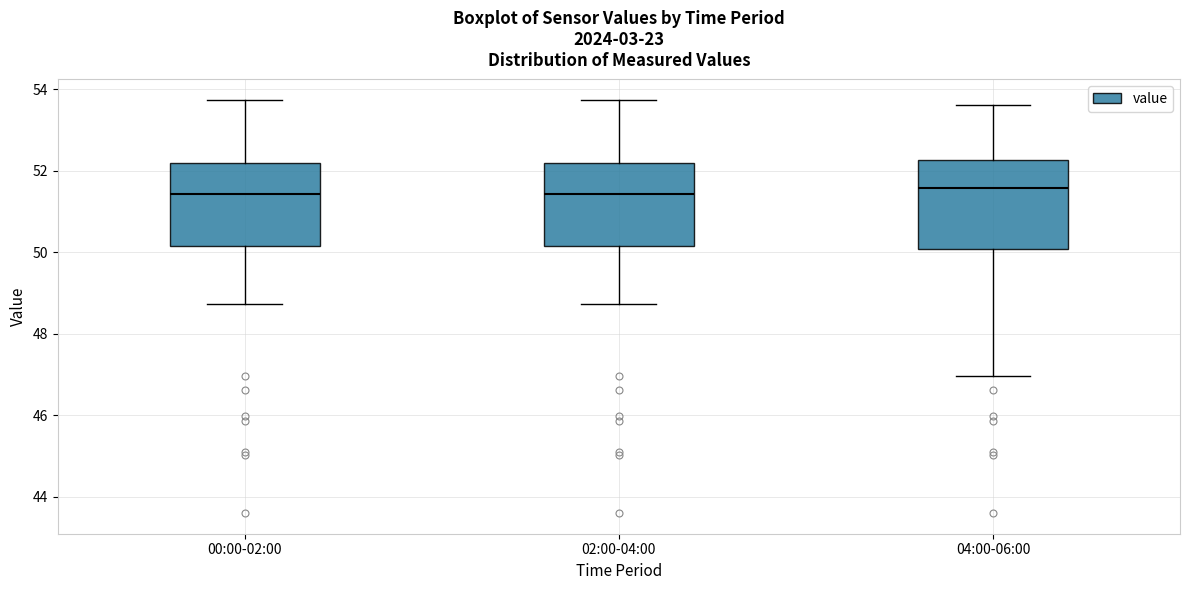

Reading left to right, transcribe this box plot: for each box, give where its median line is, the range the box spans, and where its two whiskers end, as read against the y-axis. The values are not printed on the chart, so give them approximately, as read against the axis.

00:00-02:00: median 51.4, box 50.2 to 52.2, whiskers 48.8 to 53.8
02:00-04:00: median 51.4, box 50.2 to 52.2, whiskers 48.8 to 53.8
04:00-06:00: median 51.6, box 50.0 to 52.2, whiskers 47.0 to 53.6